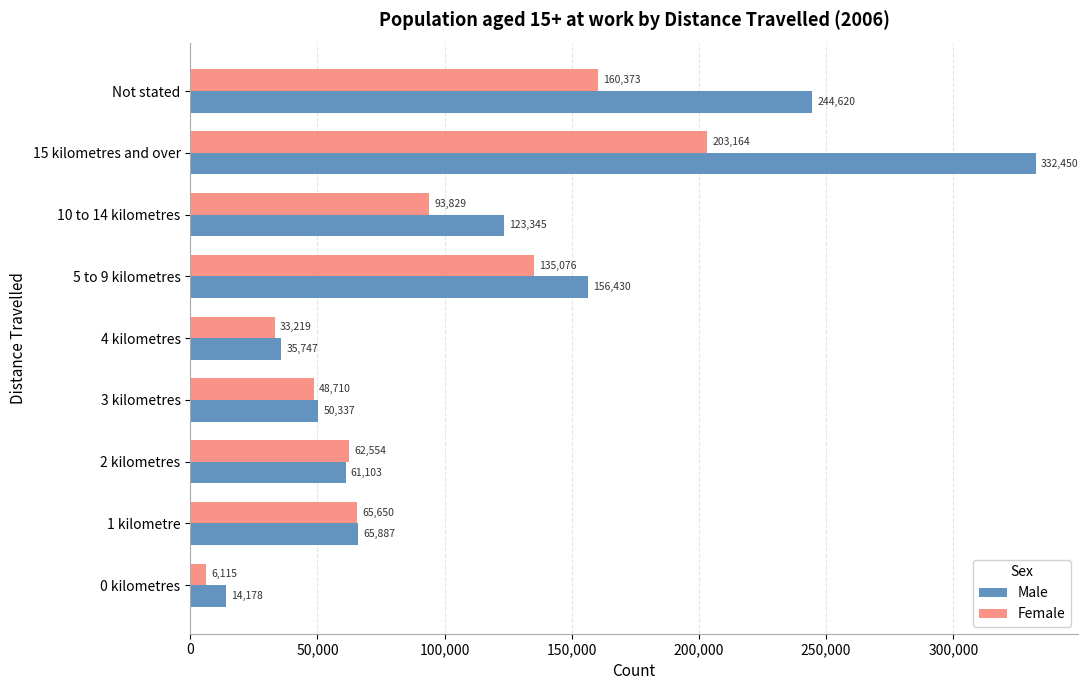

Read the Male value at 4 kilometres, to the nearest 50.

35750